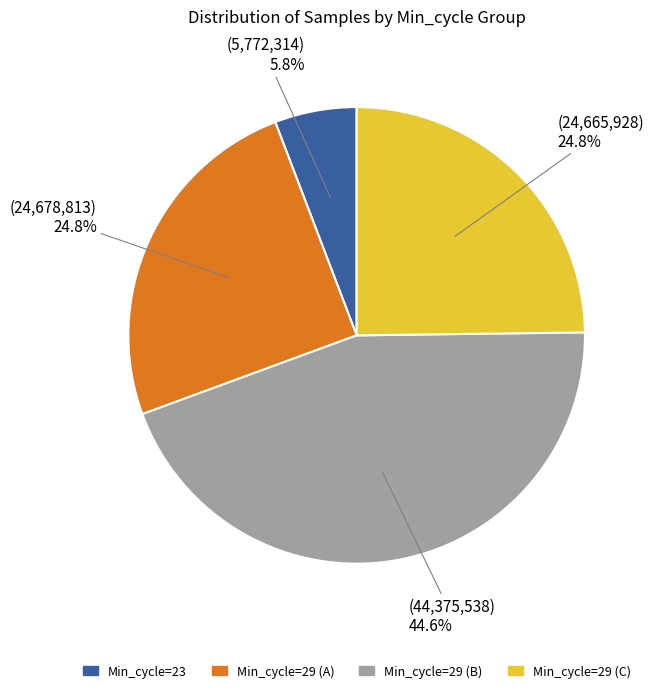

Is there a majority slice in this chart?

No